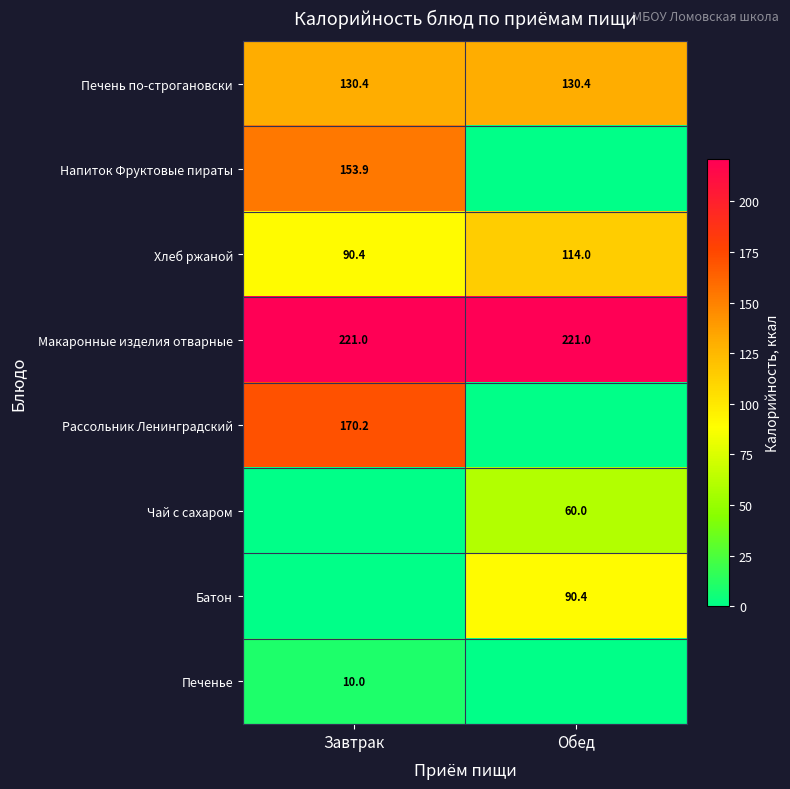

Which category has the highest value across all series?

Завтрак